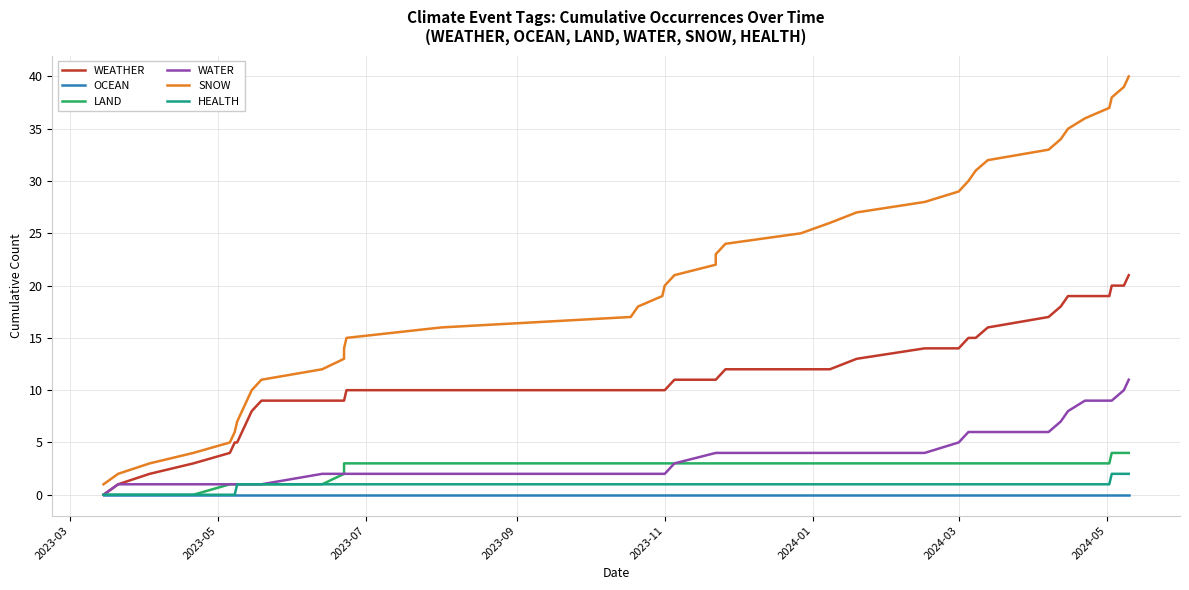

What are all the series names shown in the legend?

WEATHER, OCEAN, LAND, WATER, SNOW, HEALTH